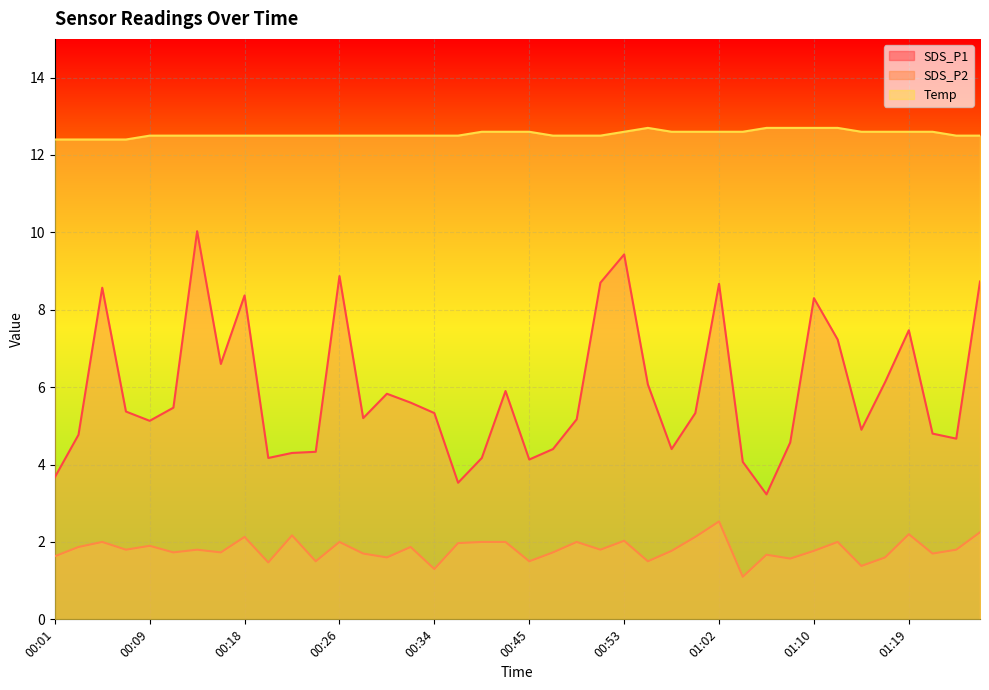

What value does the SDS_P2 series have at 00:34?

1.3